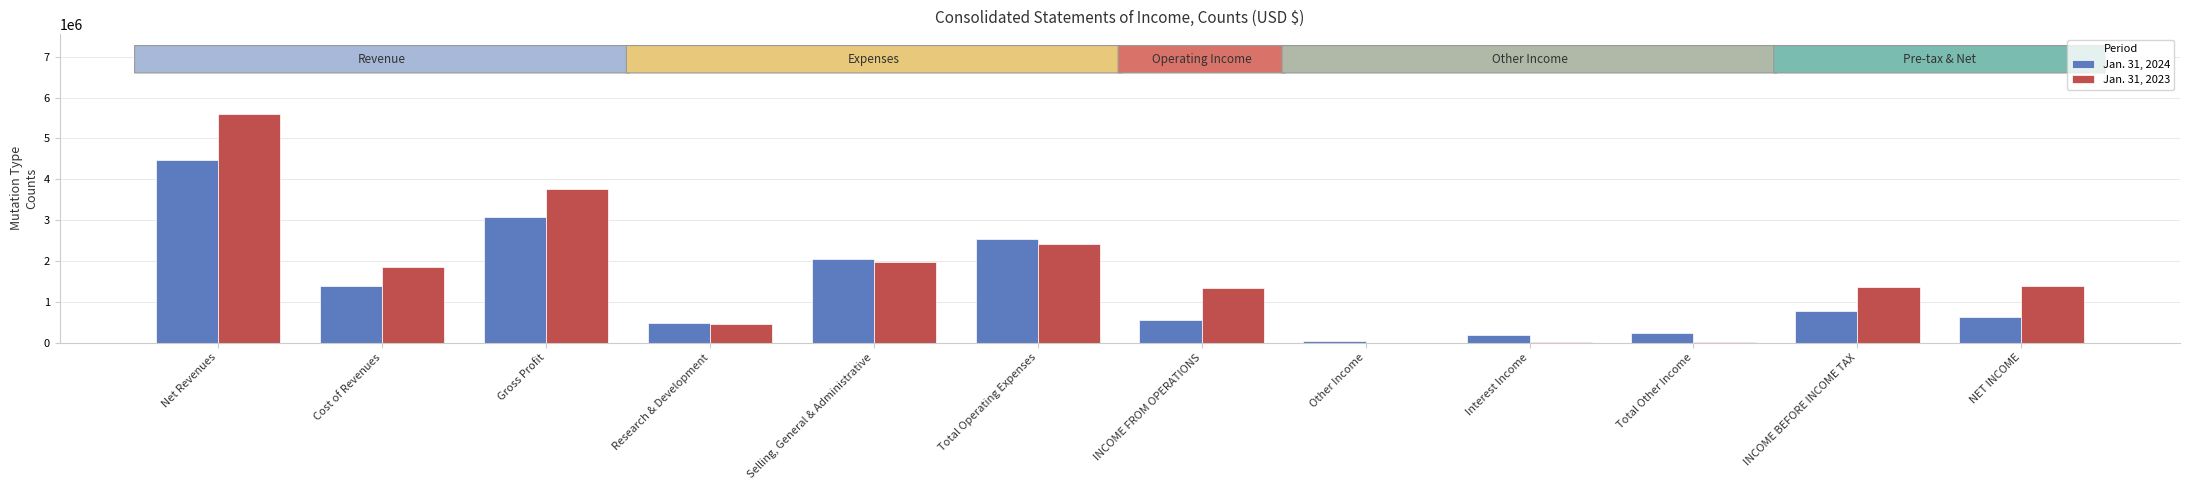

Read the Jan. 31, 2024 value at Total Other Income.

227560